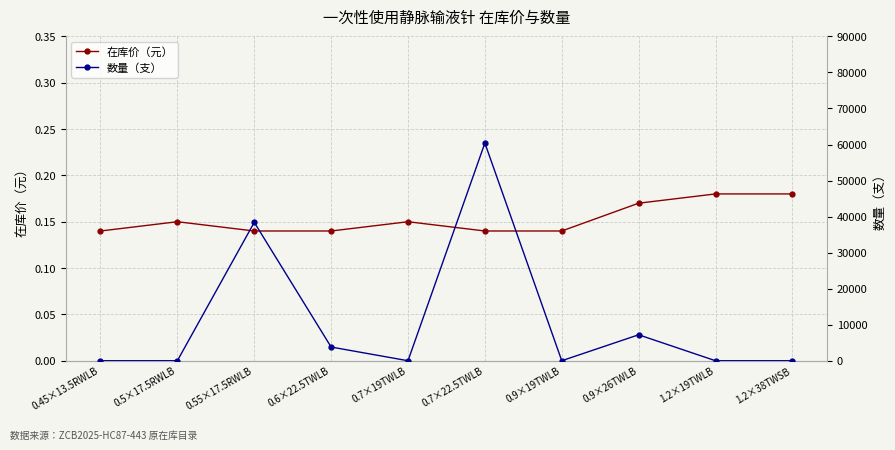

How many interior local peaks does the 在库价（元） series have?

2